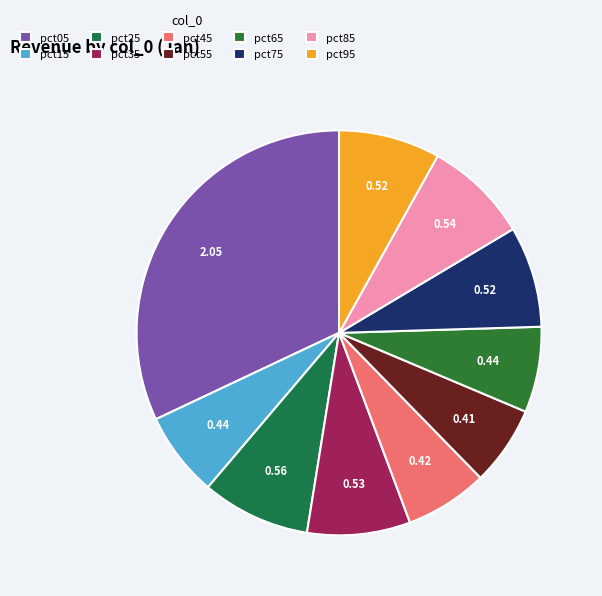

True or false: pct15 accounts for 7% of the total.

True